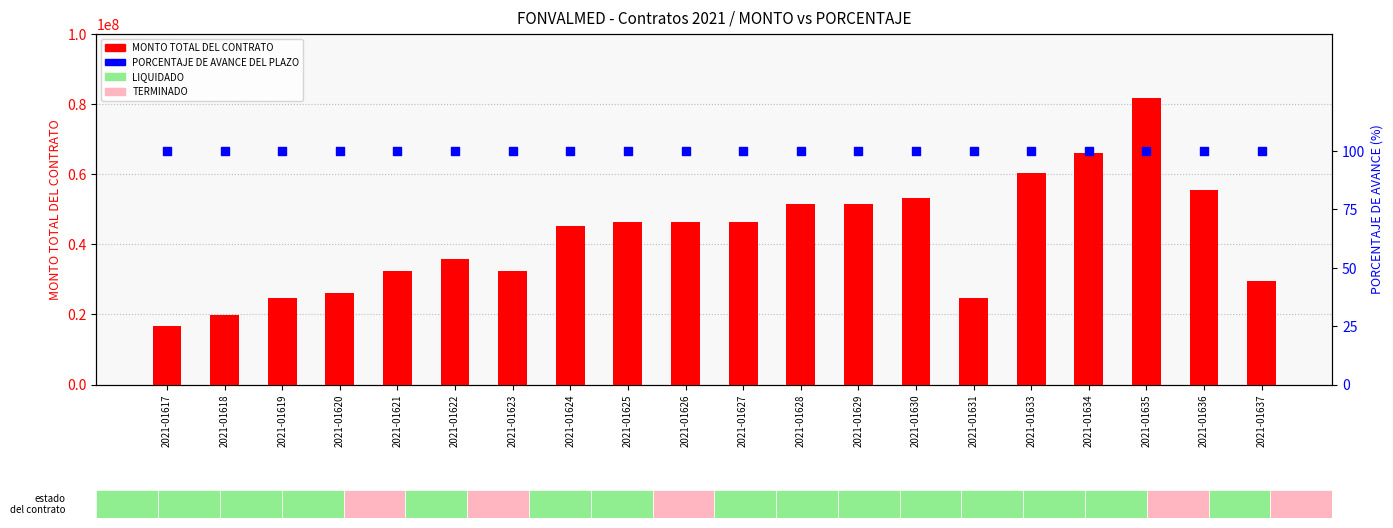

At how many categories does at least one series exceed 63970441?

2